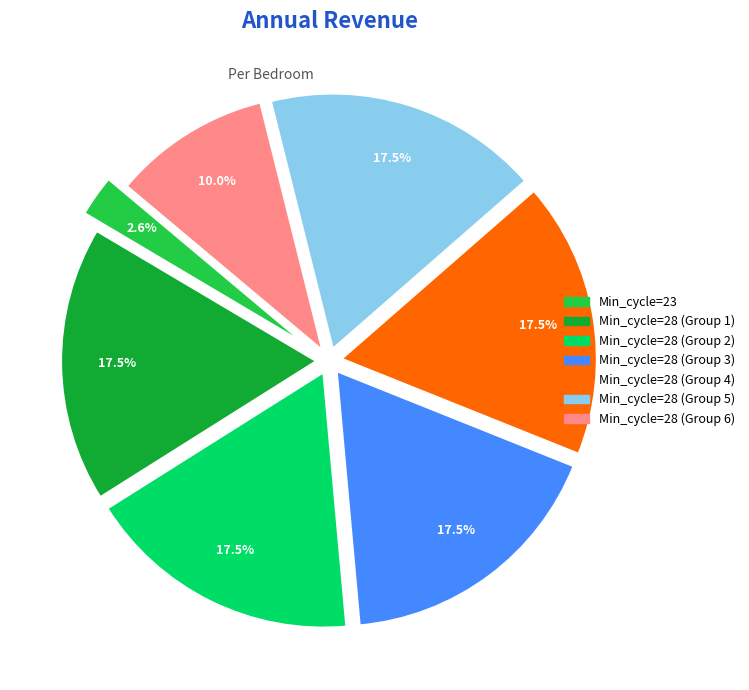

Which slice is the smallest?

Min_cycle=23